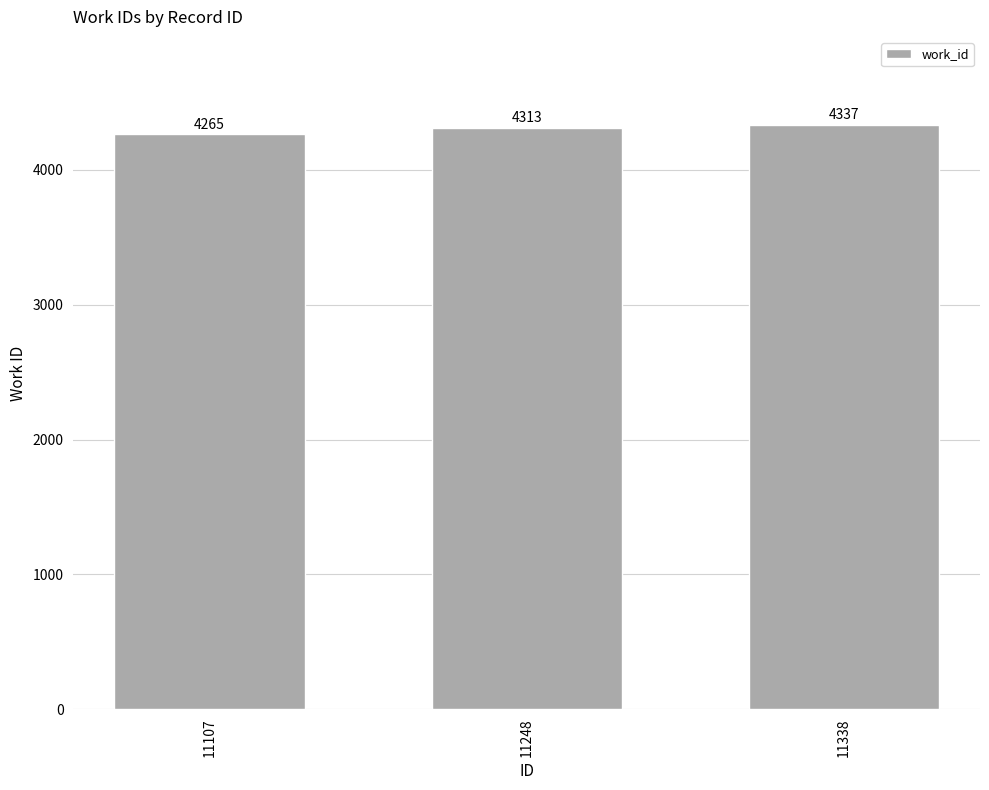

Approximately how many times larger is the value at 11248 compared to 11338?

1.0